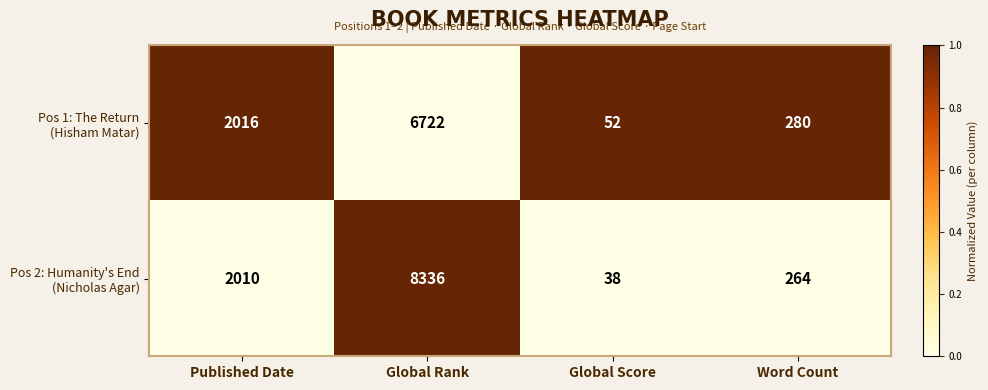

What is the total value across all series at Global Rank?

15058